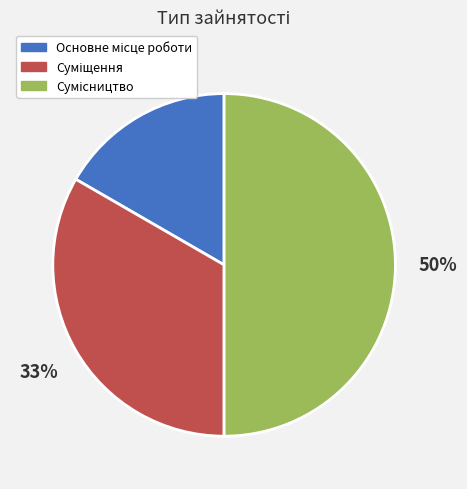

To the nearest percent, what is the average slice percentage?

33%